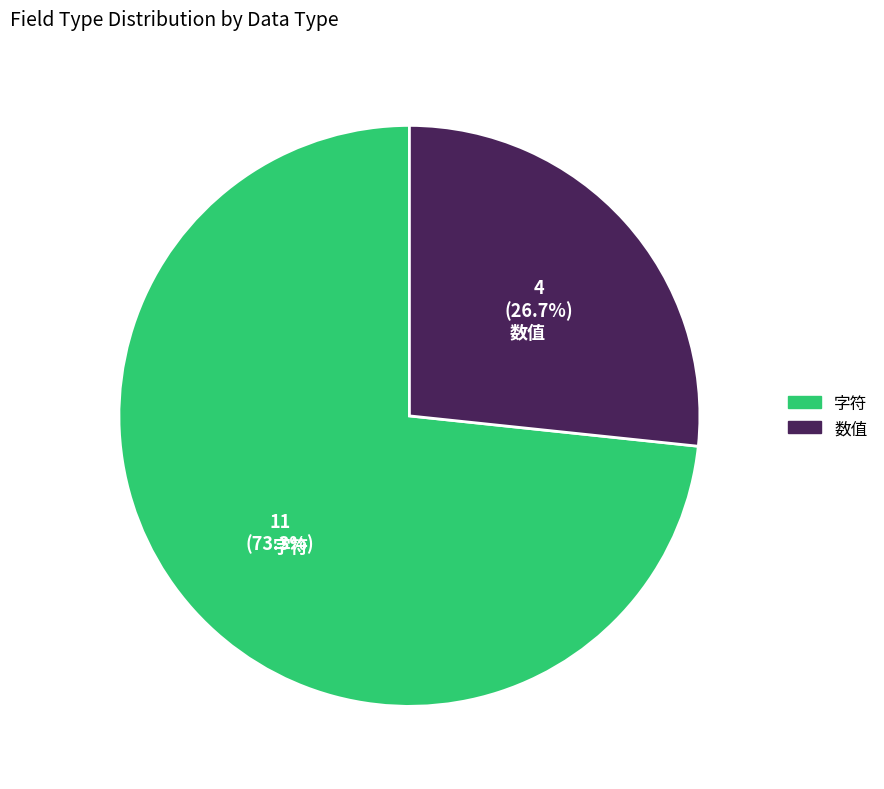

Rank the categories by value from highest to lowest.

字符, 数值